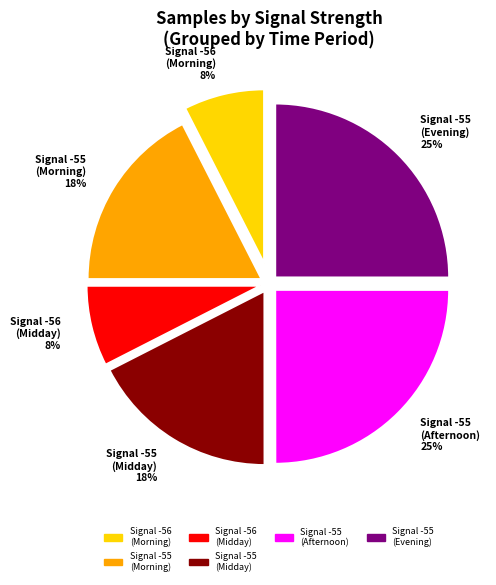

Does any single category account for the majority?

No